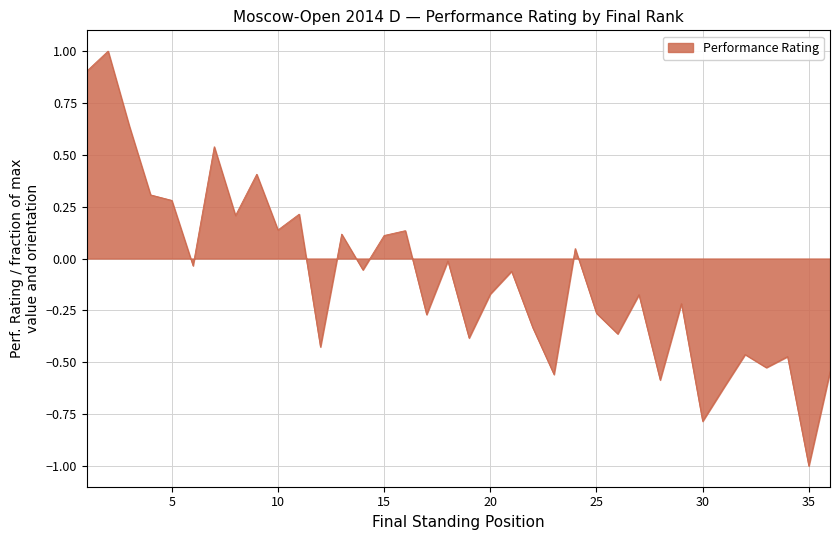

What is the smallest value displayed?

-1.0